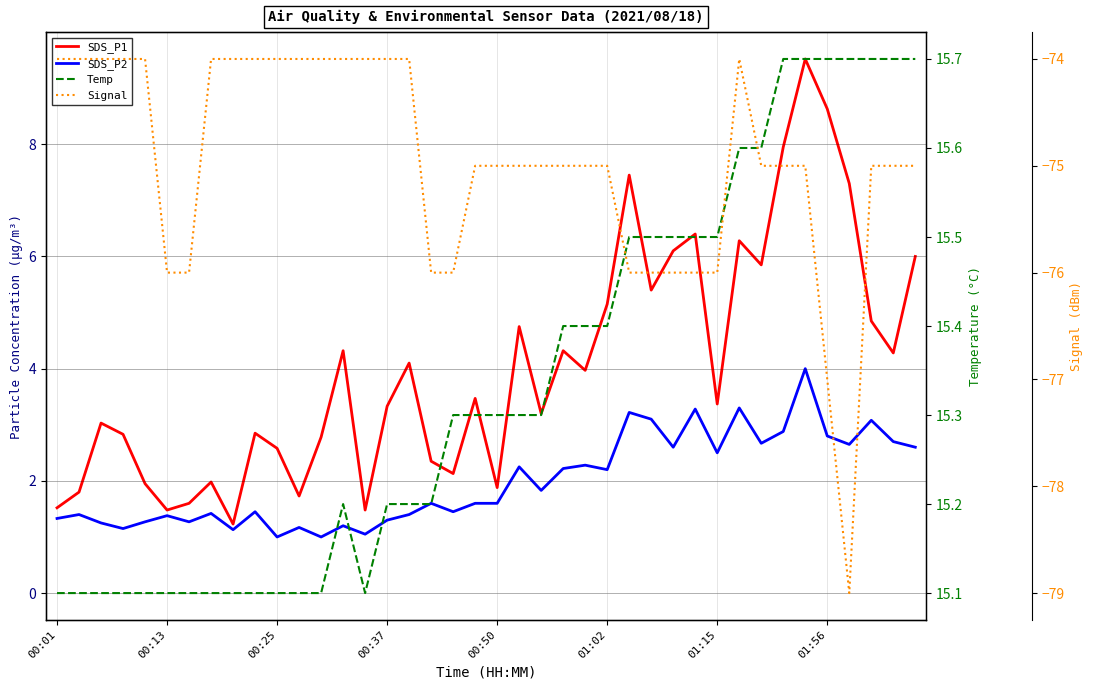

At 23, list the series in order from smallest to largest.

Signal, SDS_P2, SDS_P1, Temp